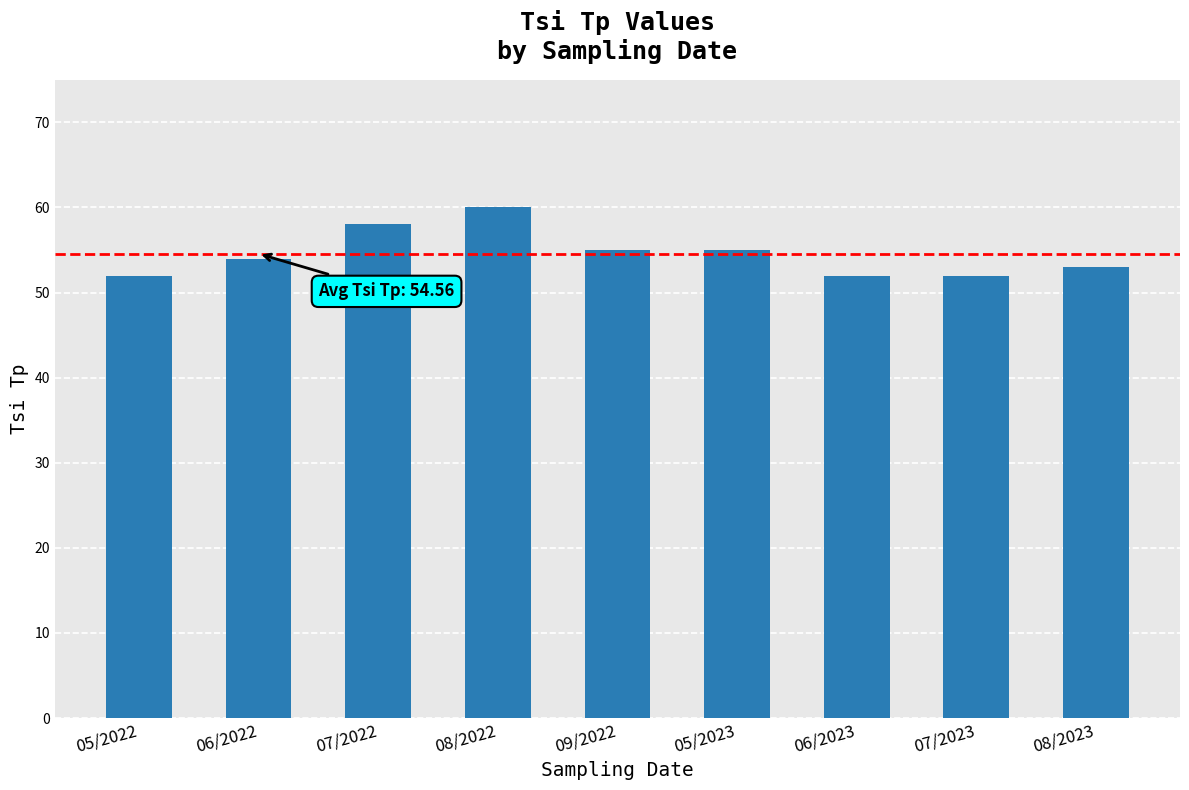

How many series are shown in this chart?

1